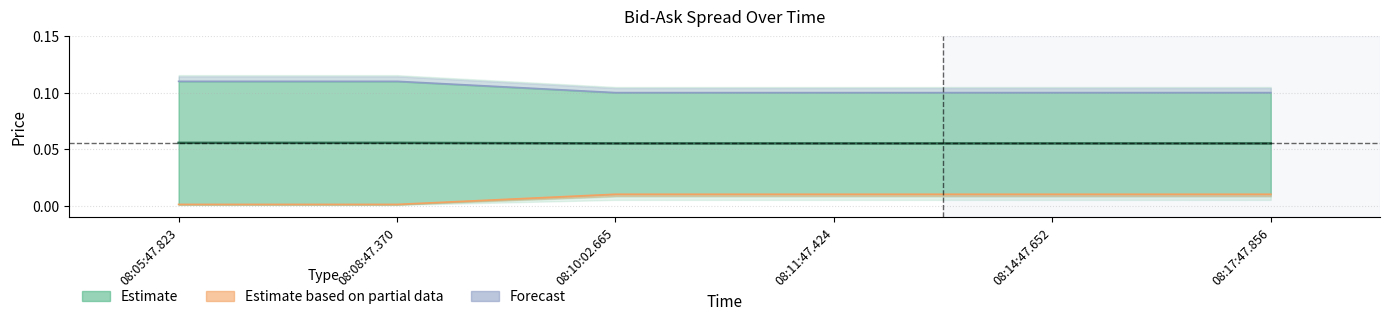

Between 08:05:47.823 and 08:10:02.665, which series saw the biggest shift?

Ask (Forecast)